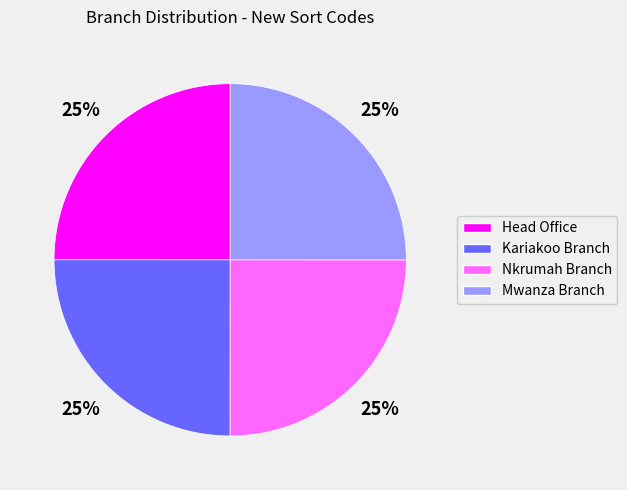

To the nearest percent, what percentage of the pie is Nkrumah Branch?

25%